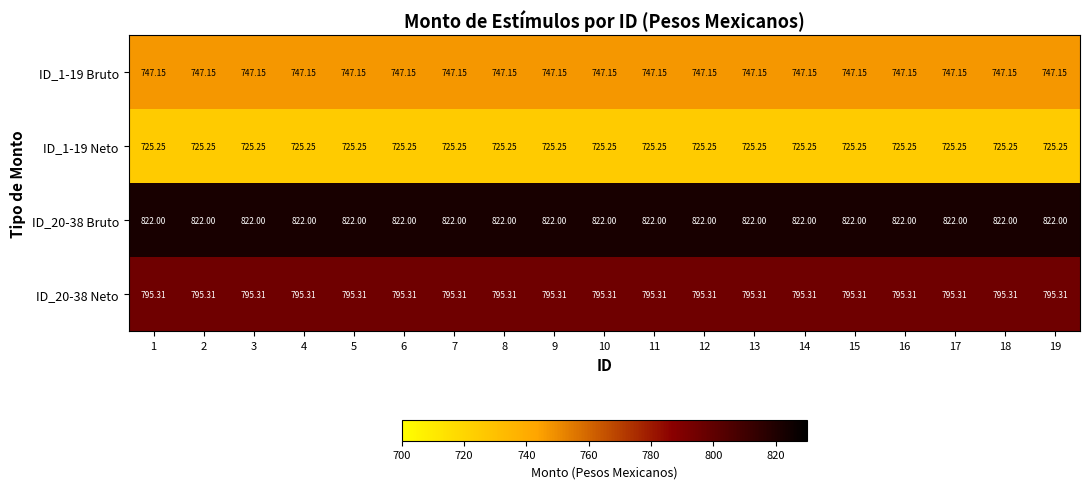

Is the value of ID_20-38 Neto at 8 greater than the value of ID_1-19 Neto at 5?

Yes